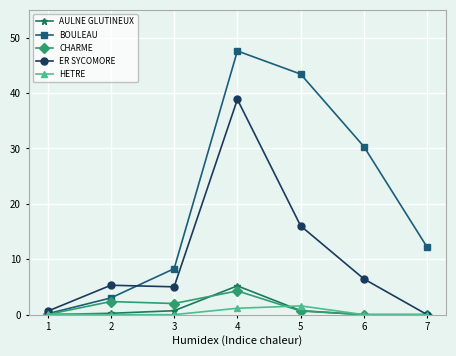

How many distinct data groups are displayed?

5